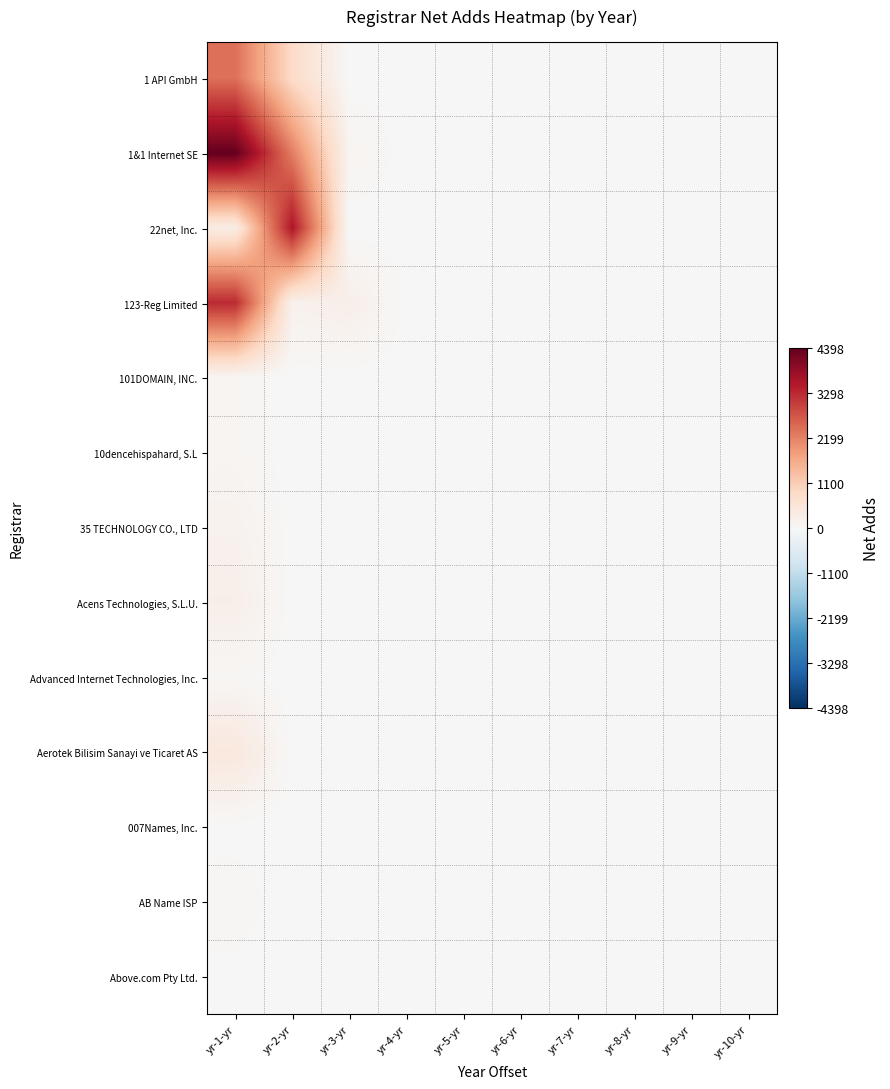

At yr-5-yr, list the series in order from smallest to largest.

1 API GmbH, 1&1 Internet SE, 123-Reg Limited, 101DOMAIN, INC., 10dencehispahard, S.L, Acens Technologies, S.L.U., Advanced Internet Technologies, Inc., AB Name ISP, Above.com Pty Ltd., 22net, Inc., 007Names, Inc., Aerotek Bilisim Sanayi ve Ticaret AS, 35 TECHNOLOGY CO., LTD